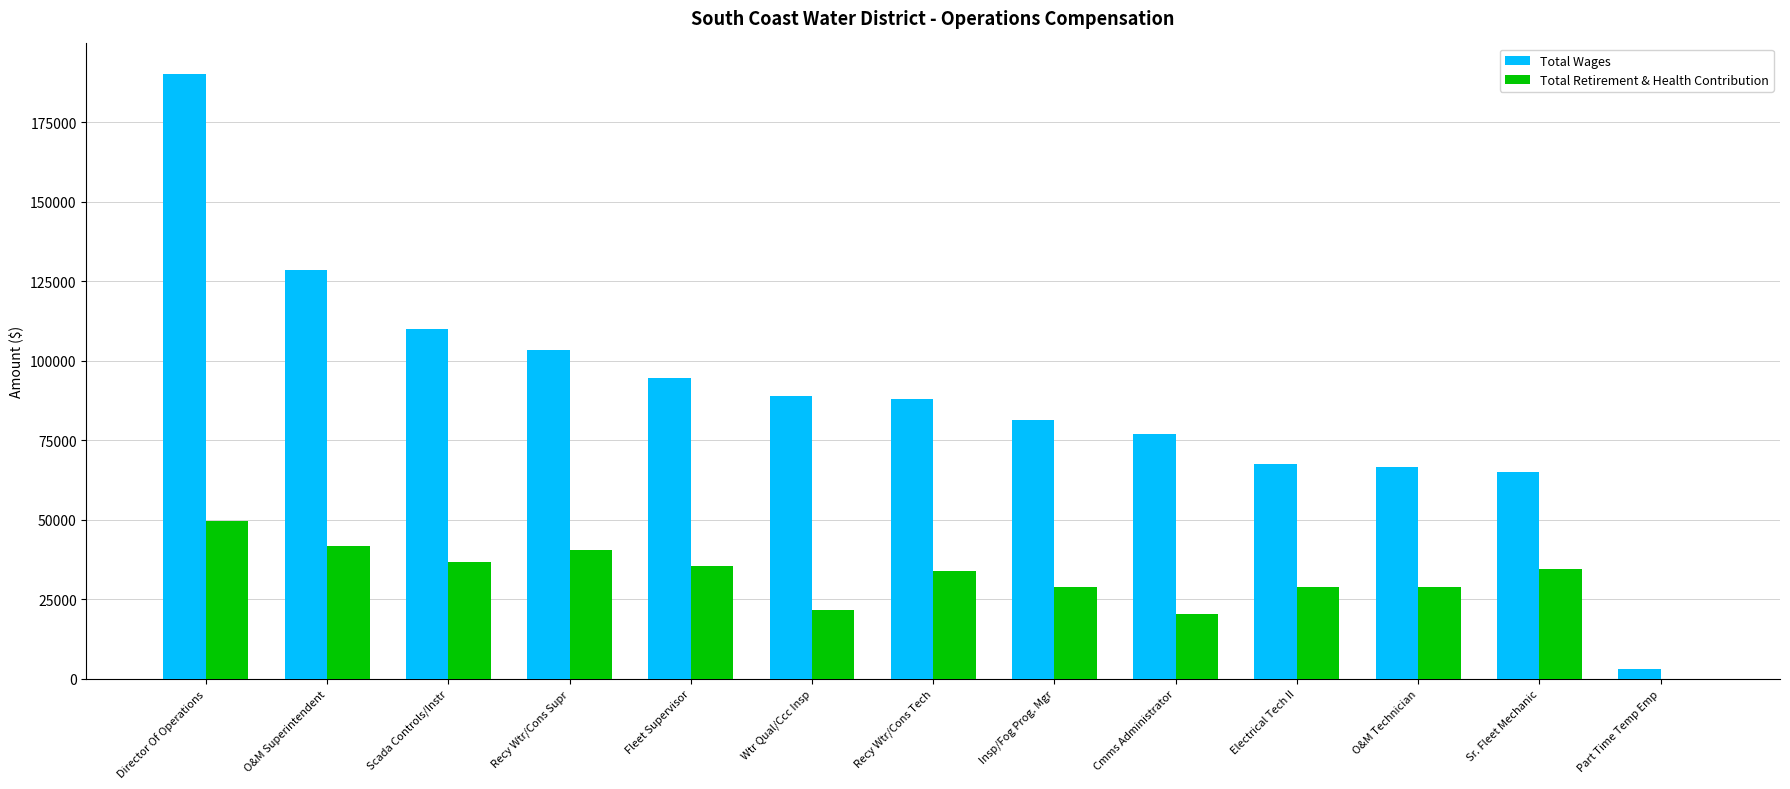

At which label does Total Retirement & Health Contribution first exceed 33834?

Director Of Operations